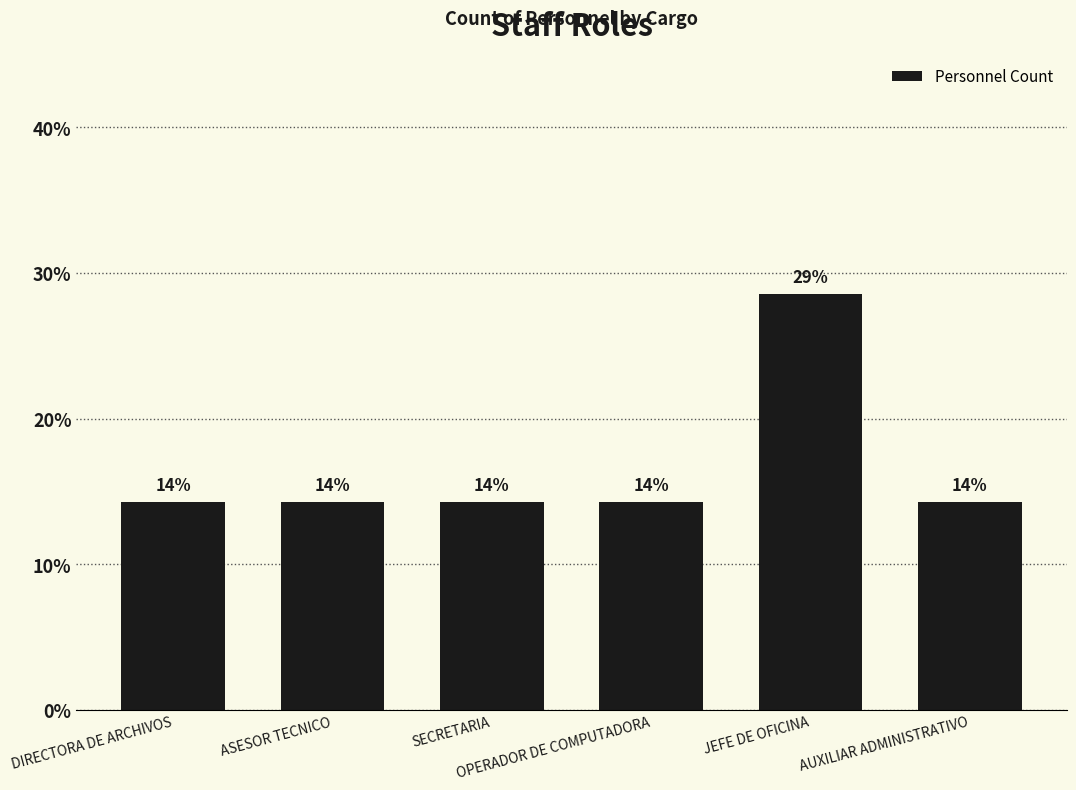

Which has a higher value, OPERADOR DE COMPUTADORA or DIRECTORA DE ARCHIVOS?

OPERADOR DE COMPUTADORA